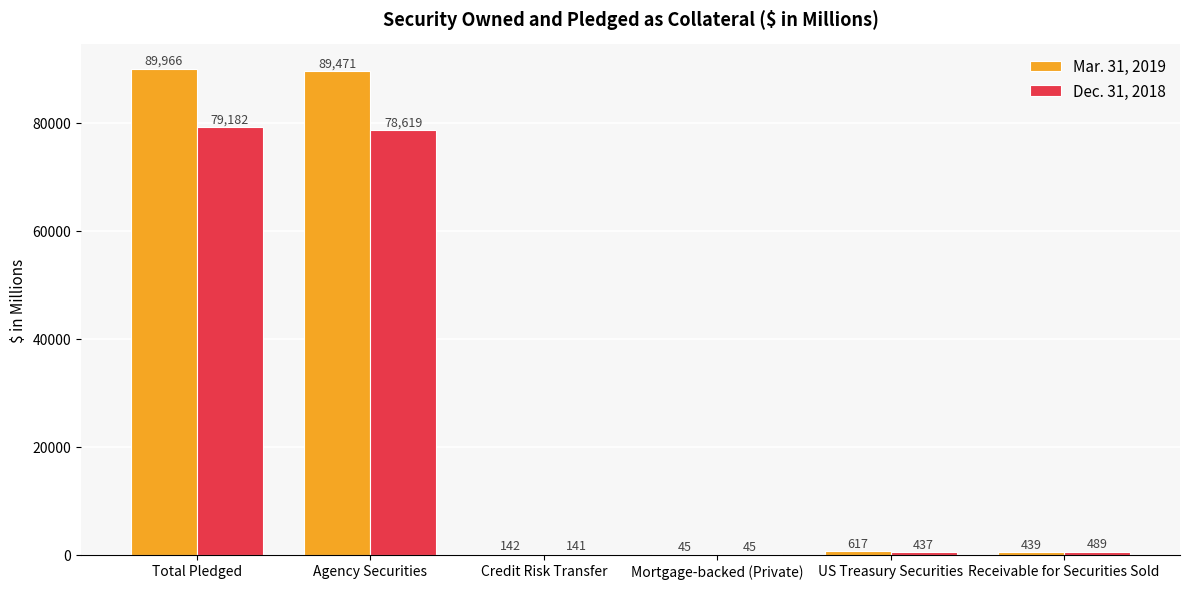

Which series changed the most between Agency Securities and Credit Risk Transfer?

Mar. 31, 2019